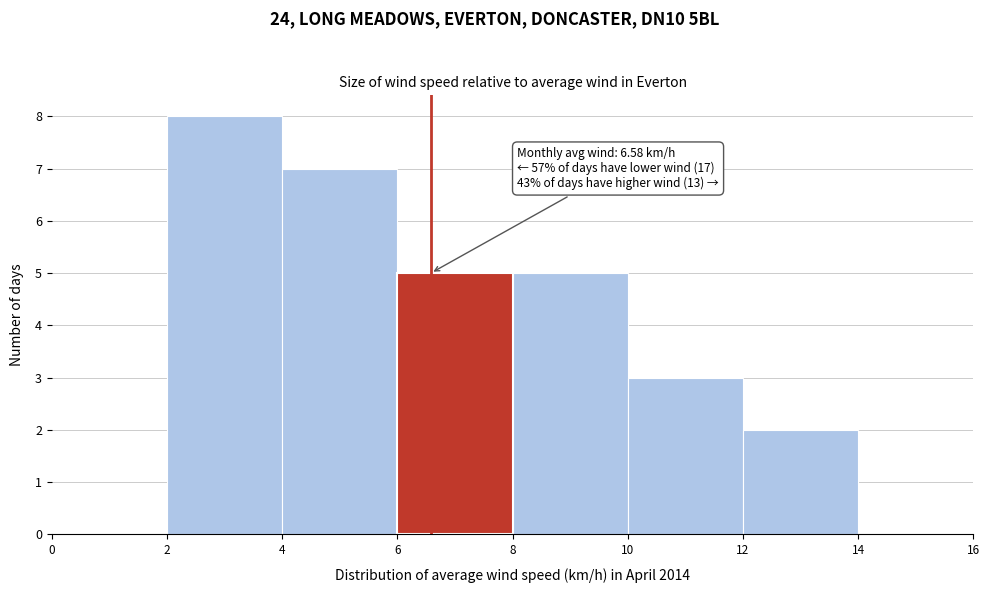

Over which range of the x-axis is the bar tallest?

2 to 4